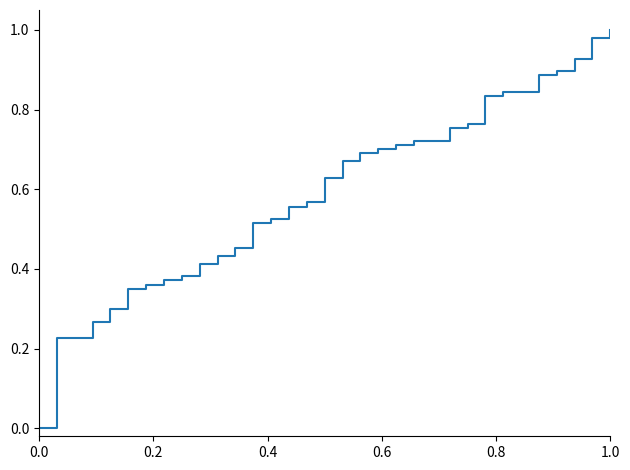

What is the label of the 2nd point from the left?

0.2